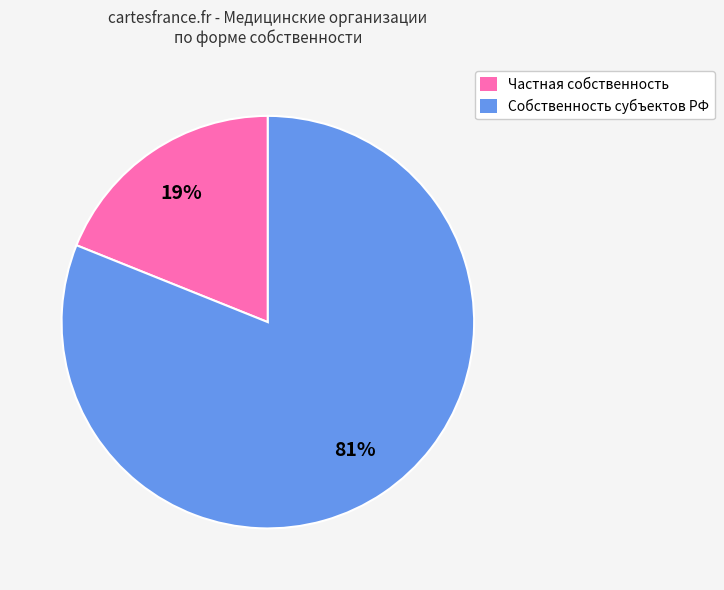

To the nearest percent, what portion does Собственность субъектов РФ represent?

81%